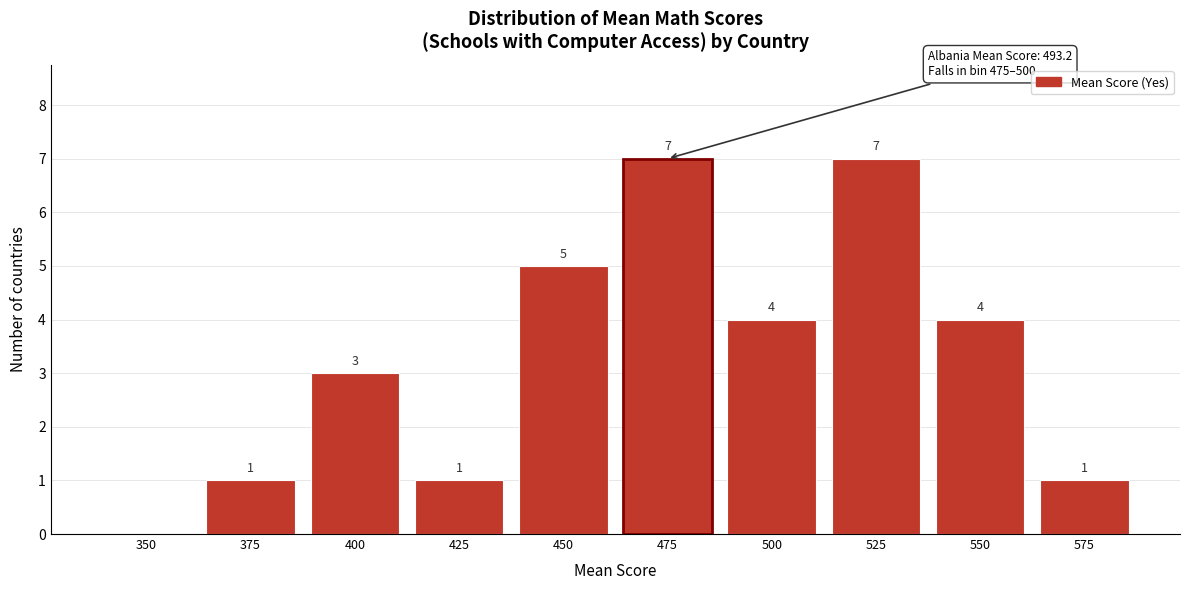

Reading left to right, extract all data points from this chart.

350=0	375=1	400=3	425=1	450=5	475=7	500=4	525=7	550=4	575=1